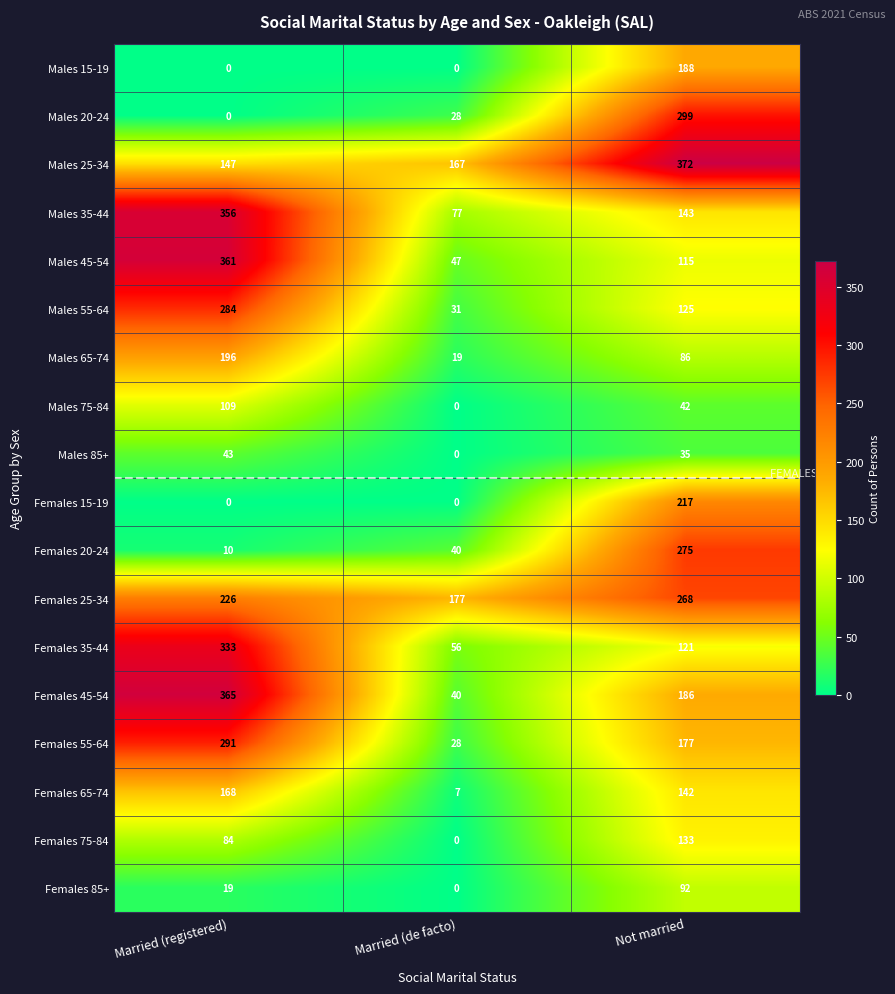

Is it true that Females 85+ equals 61 at Married (de facto)?

False